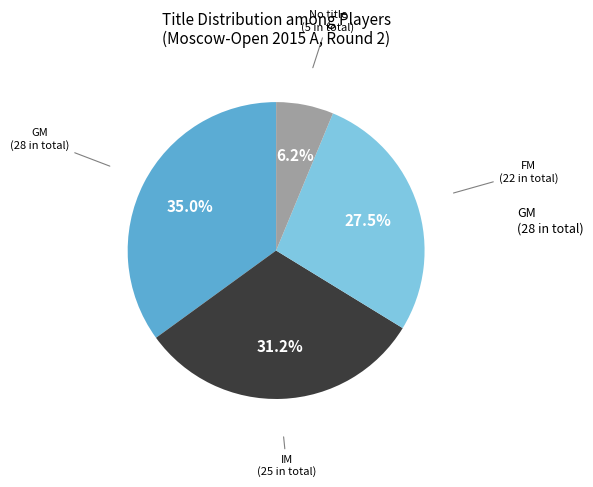

Does any single category account for the majority?

No